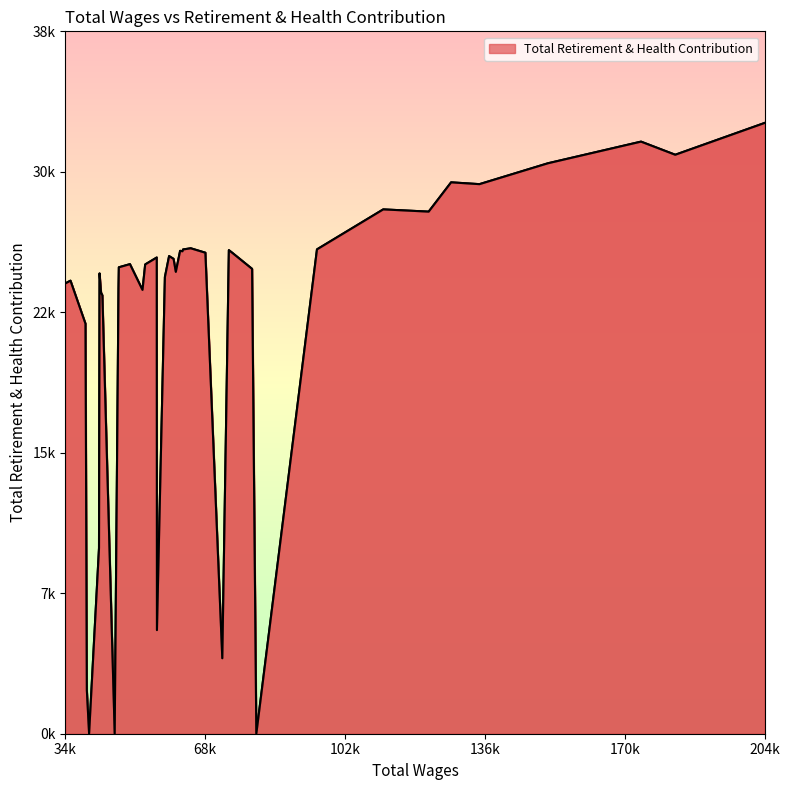

What is the average value?

22488